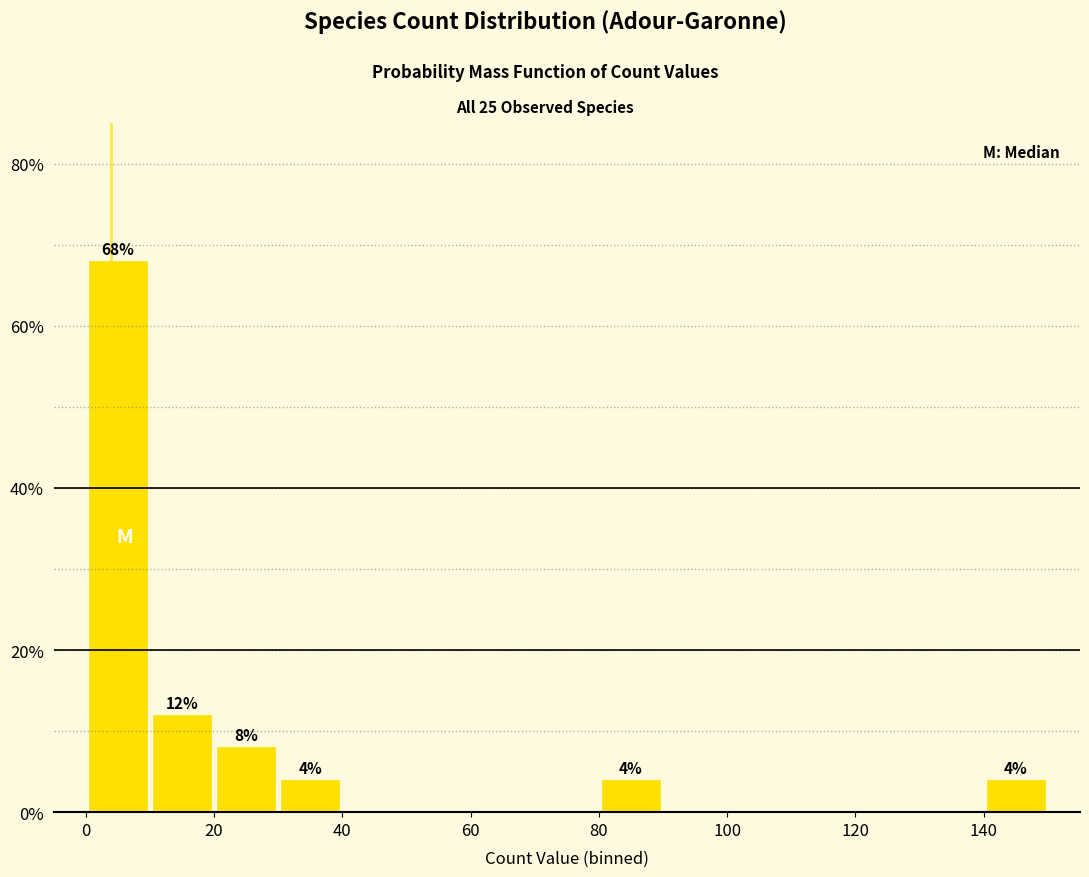

Over which range of the x-axis is the bar tallest?

0 to 10